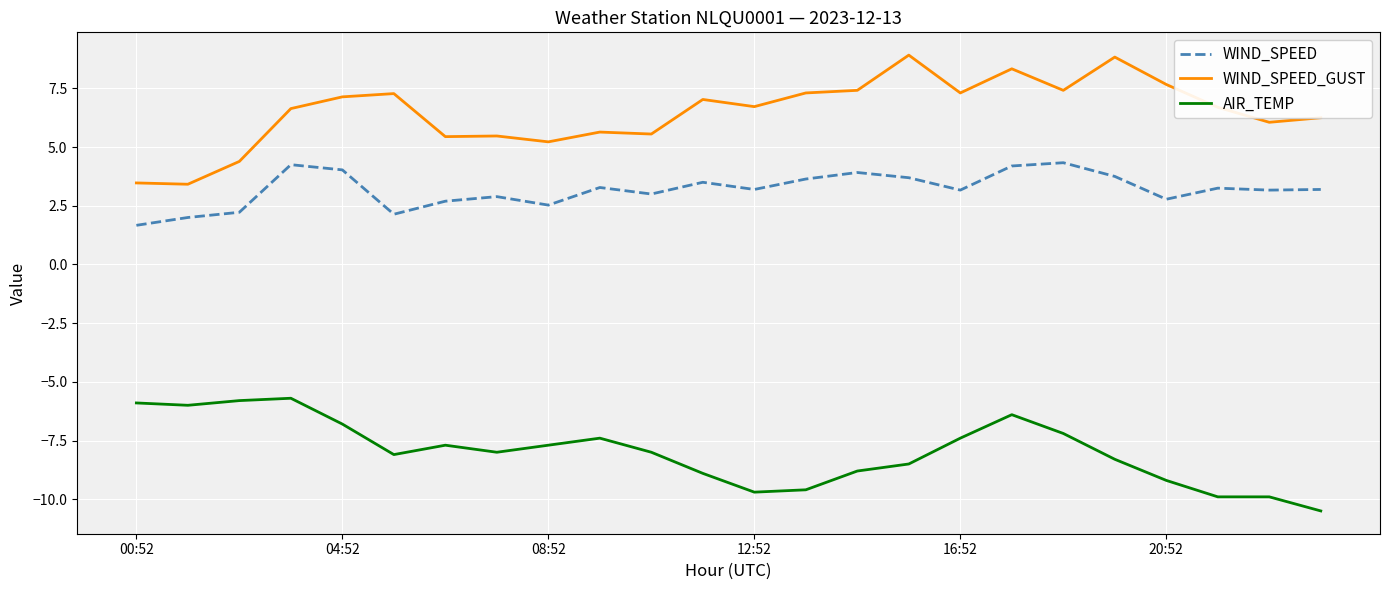

Which series has the largest total across all categories?

WIND_SPEED_GUST